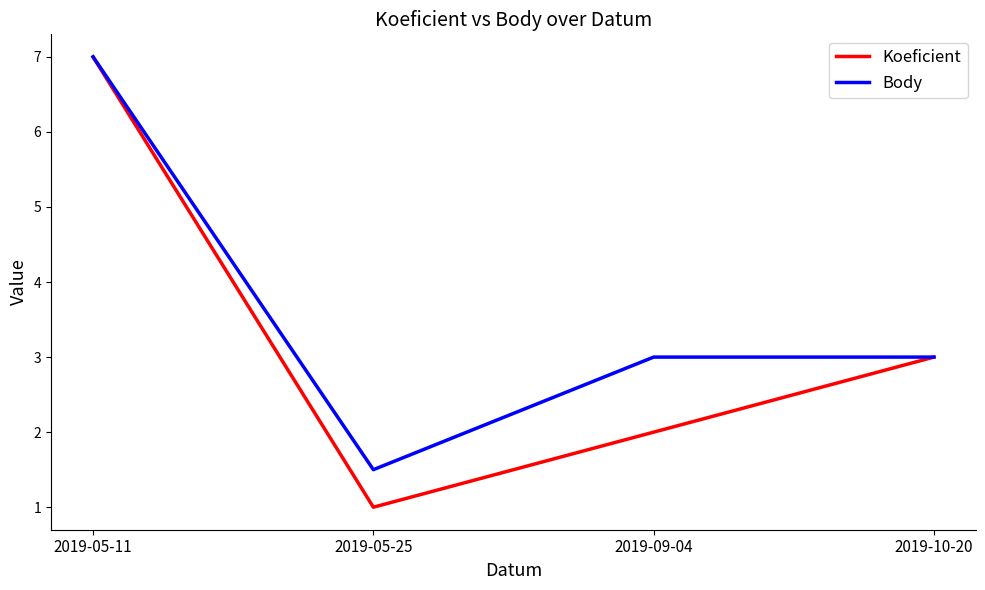

True or false: Koeficient has more than 2 interior local peaks.

False